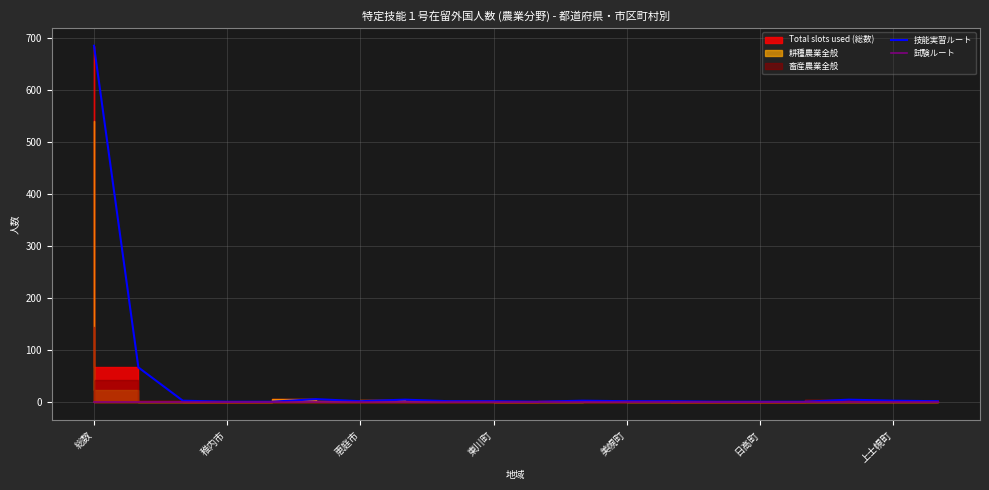

True or false: 技能実習ルート and 試験ルート intersect in this chart.

False